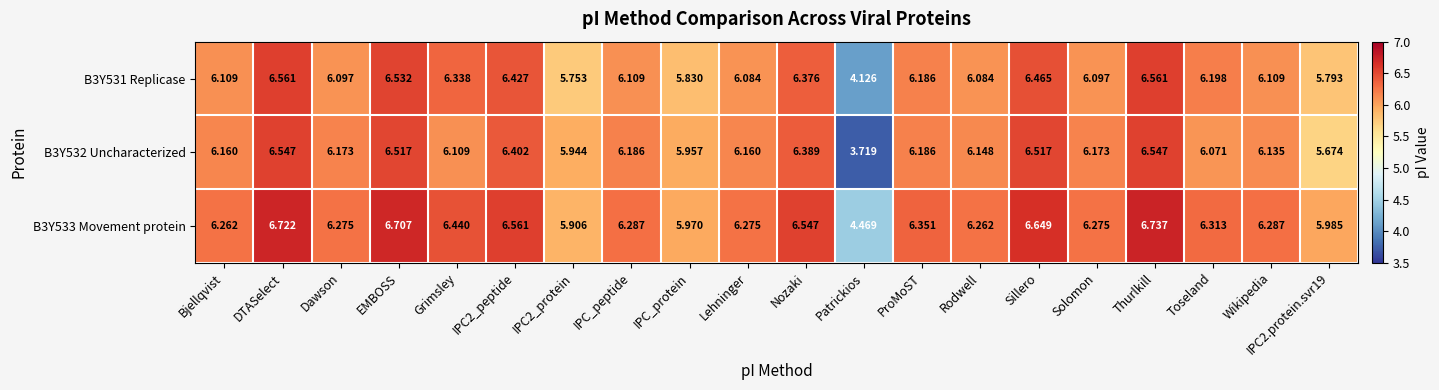

Count the number of categories in the chart.

20